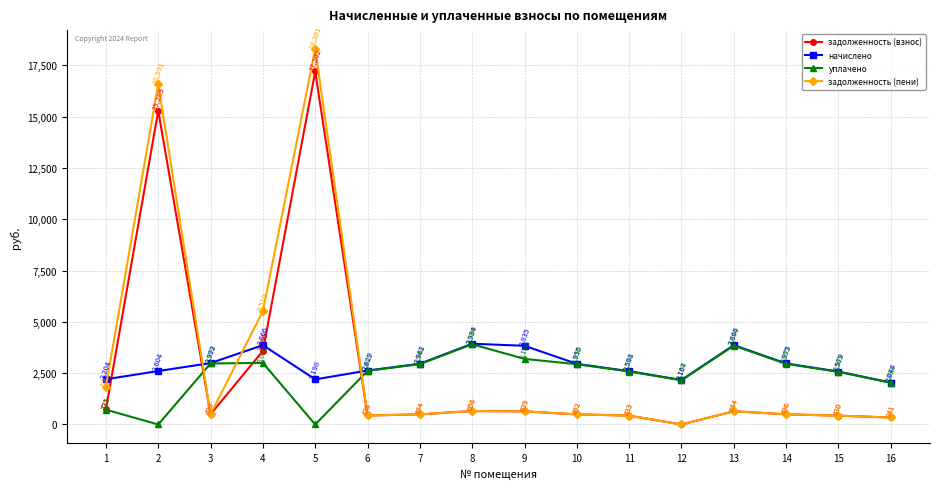

Which series has the largest range (max minus min)?

задолженность (пени)